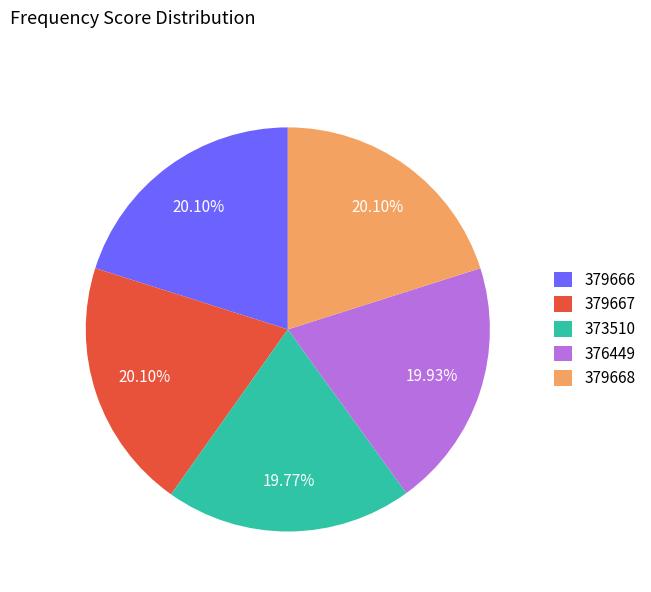

What portion of the pie excludes 376449?

80.1%